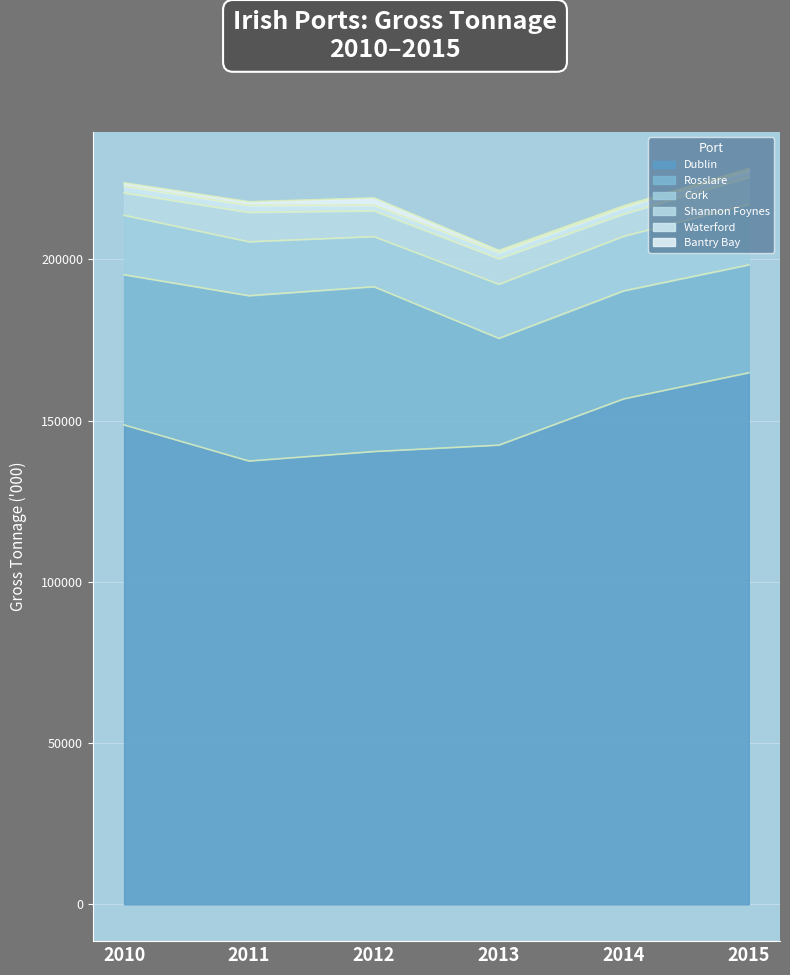

Is it true that Bantry Bay equals 592 at 2015?

True